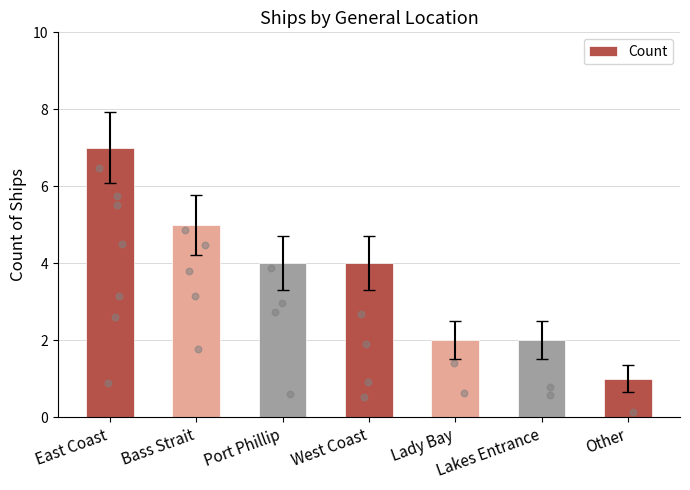

What is the change in value from Lakes Entrance to Other?

-1